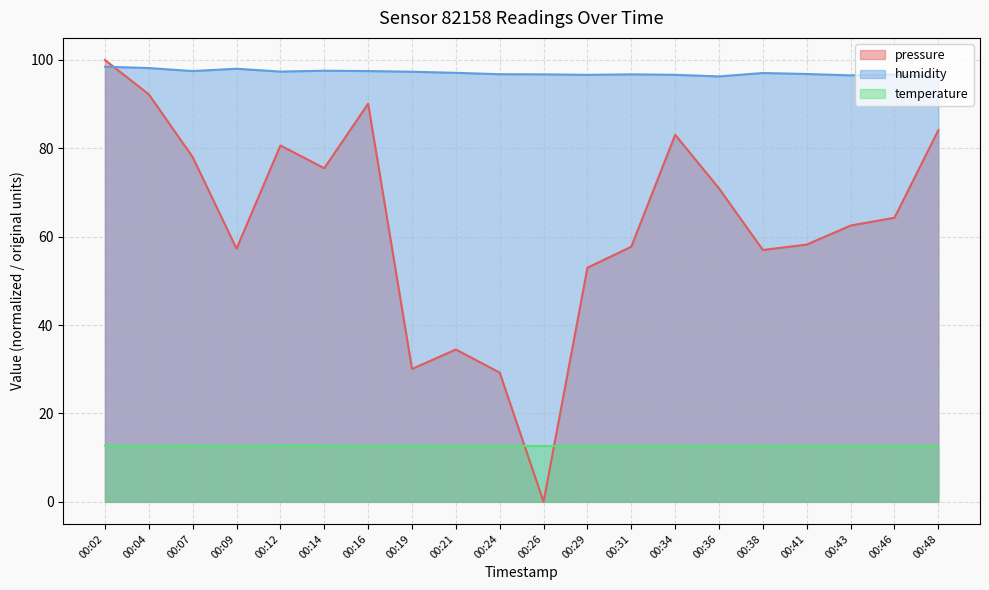

How many interior local peaks does the pressure series have?

4